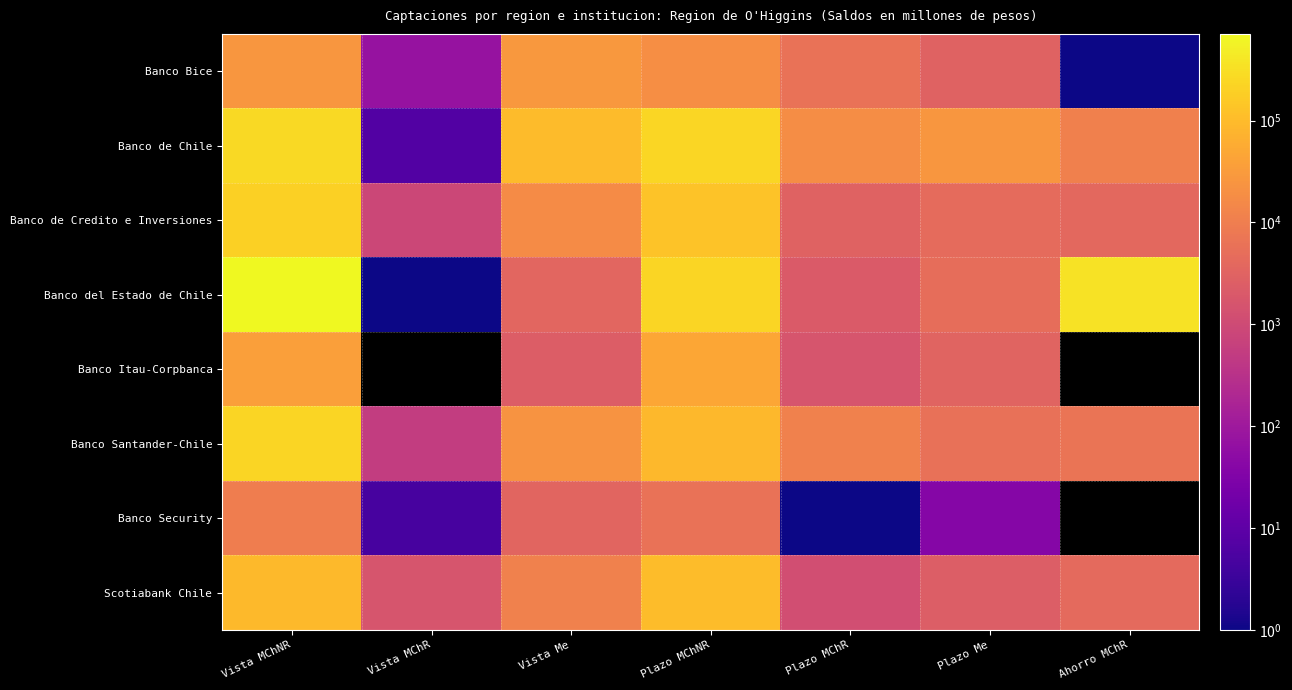

Rank the series by their maximum value, from lowest to highest.

Banco Security, Banco Bice, Banco Itau-Corpbanca, Scotiabank Chile, Banco de Credito e Inversiones, Banco Santander-Chile, Banco de Chile, Banco del Estado de Chile